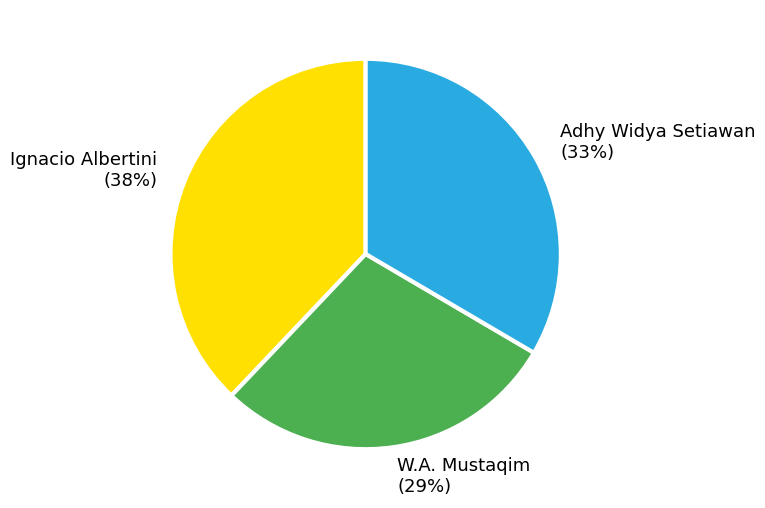

True or false: Ignacio Albertini accounts for 38% of the total.

True